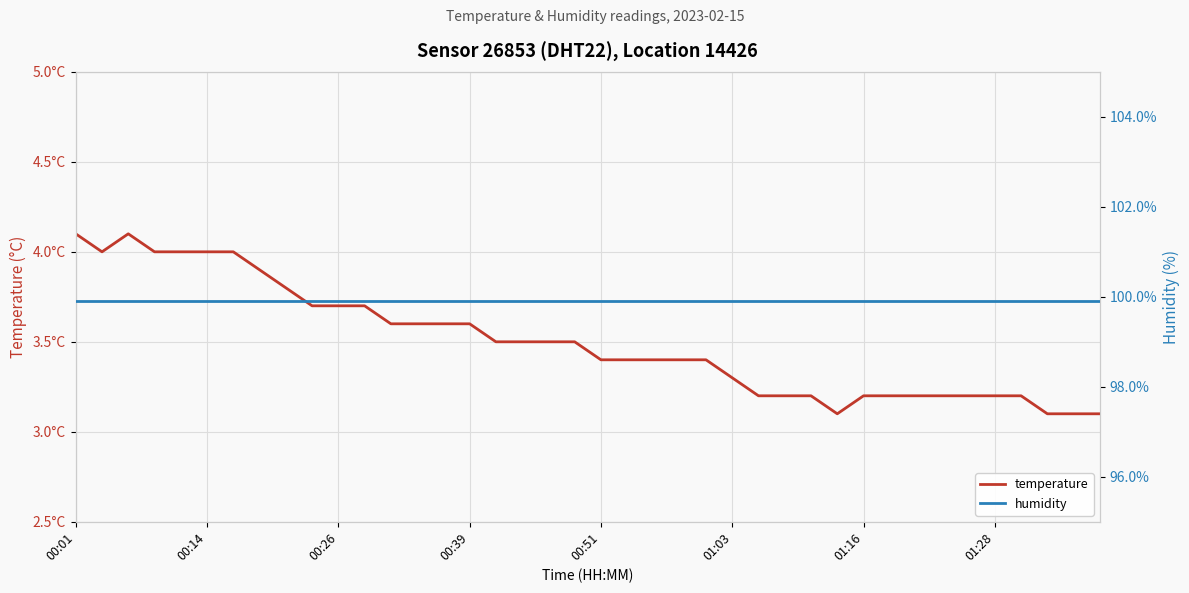

What is the value of the temperature point at the 29th from the left?

3.2